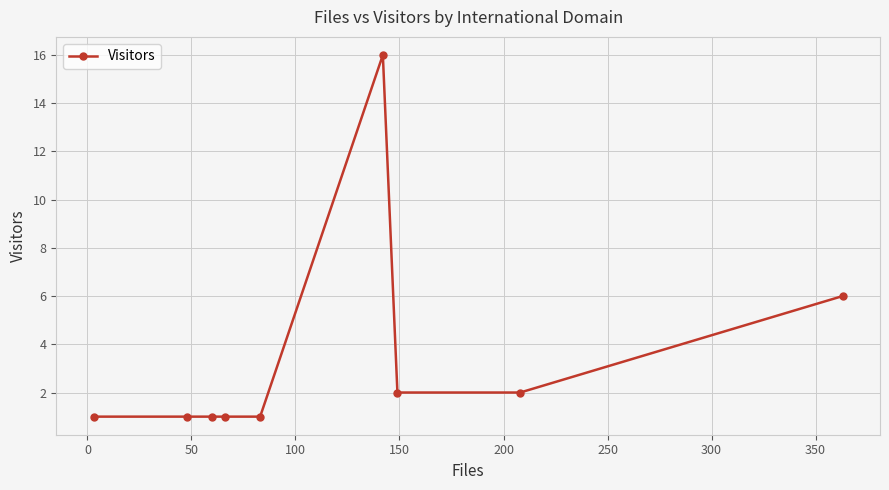

What is the maximum value shown in the chart?

16